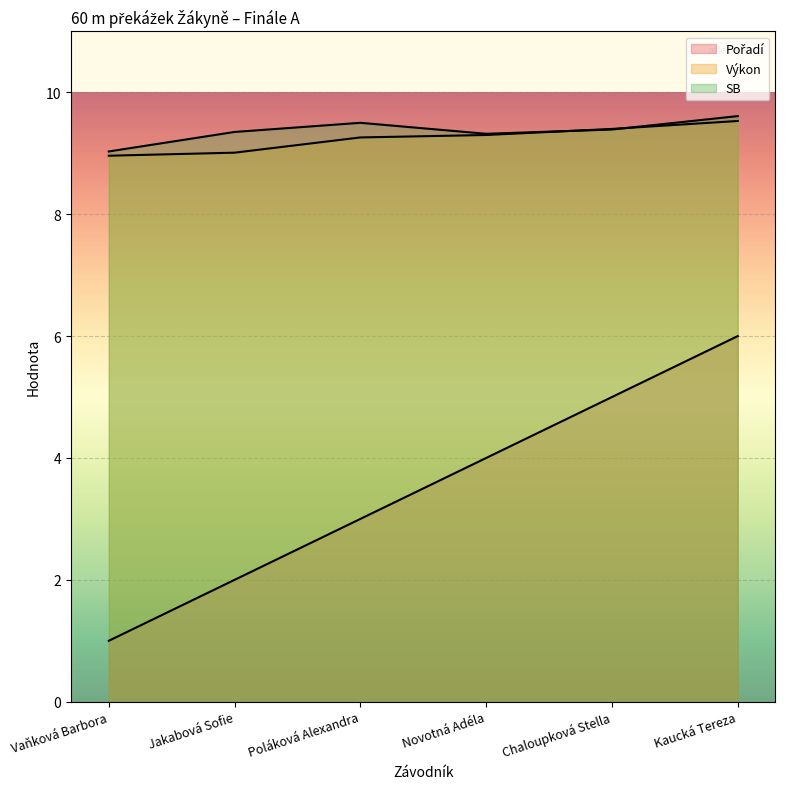

Reading right to left, list all the values displayed in this chart.

Pořadí: 6.0	5.0	4.0	3.0	2.0	1.0
Výkon: 9.5	9.4	9.3	9.3	9.0	9.0
SB: 9.6	9.4	9.3	9.5	9.3	9.0